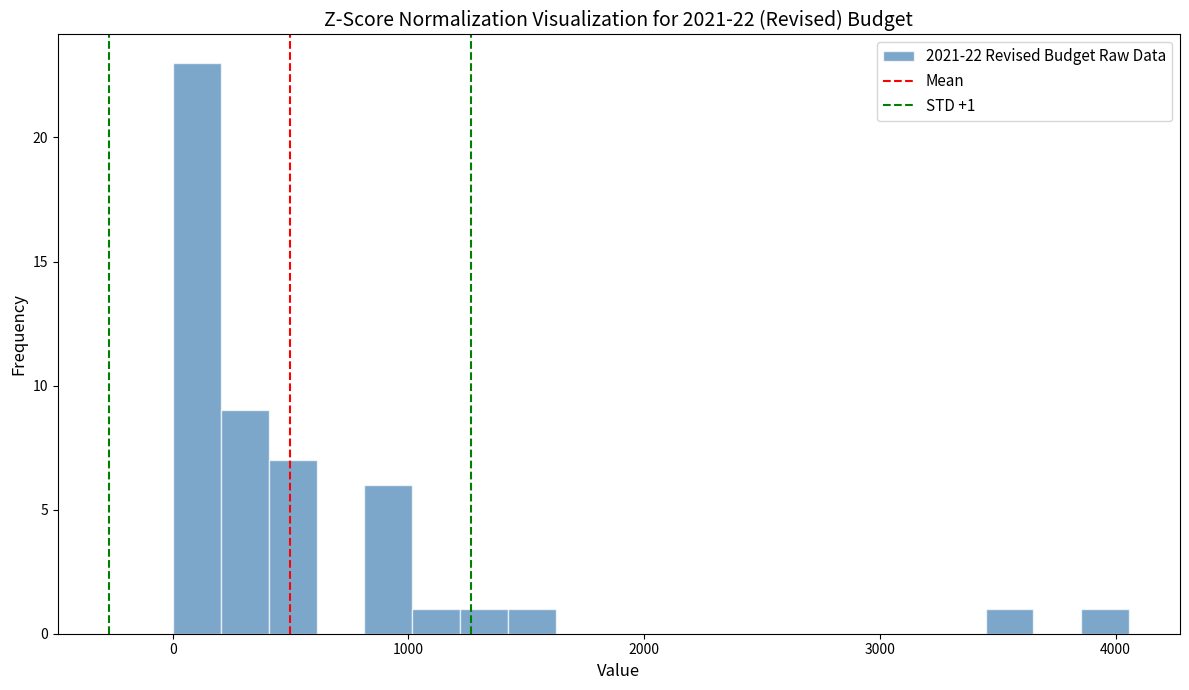

Read against the x-axis, roughly where is the centre of the tallest bar?

100